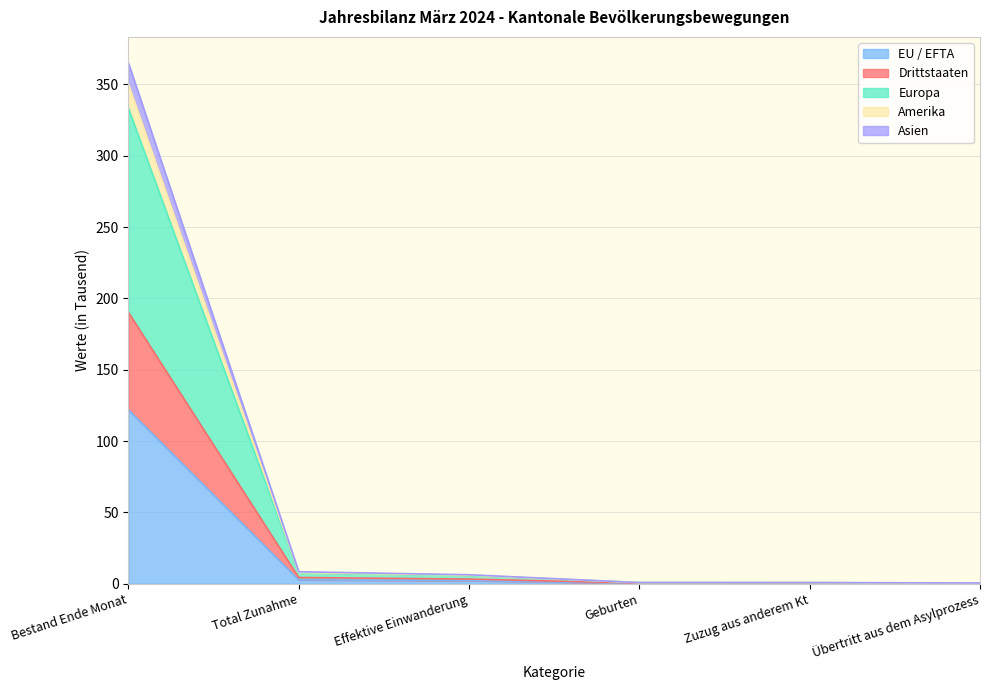

Is it true that EU / EFTA equals 0.0 at Übertritt aus dem Asylprozess?

True